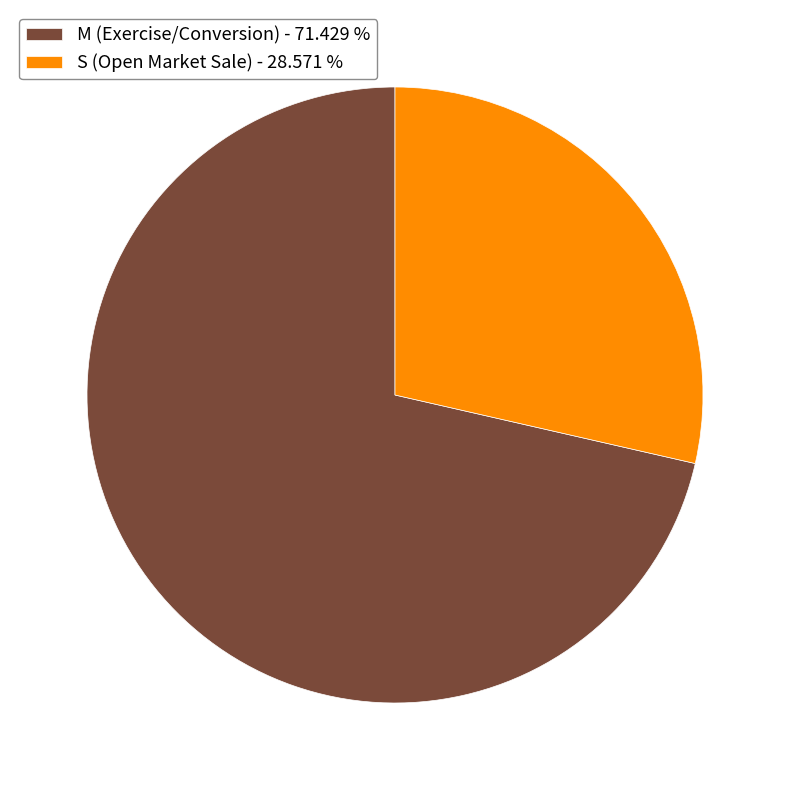

Rank the categories by value from lowest to highest.

S (Open Market Sale) - 28.571 %, M (Exercise/Conversion) - 71.429 %